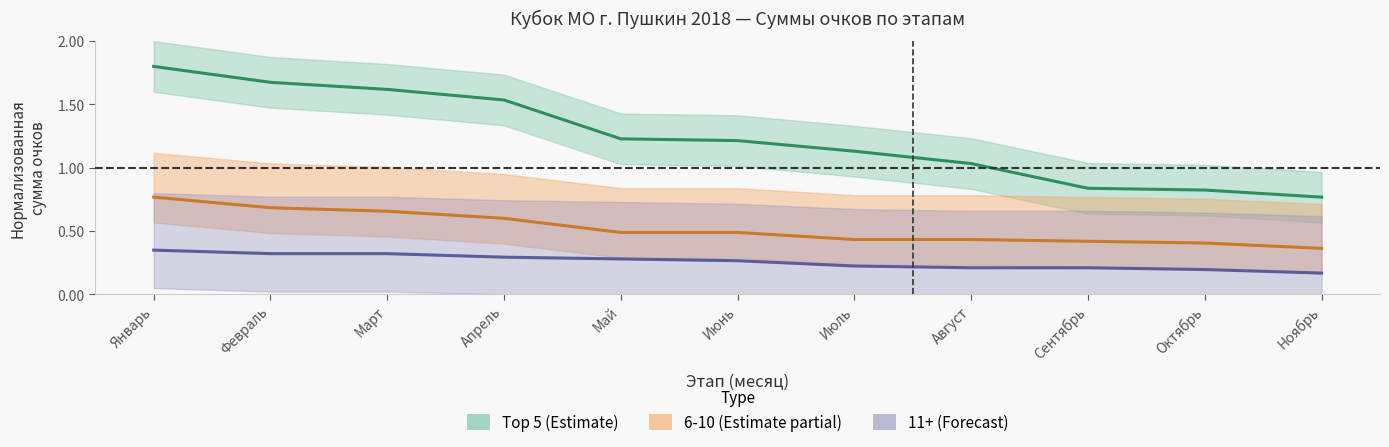

True or false: 11+ (Forecast) has more than 1 interior local peaks.

False